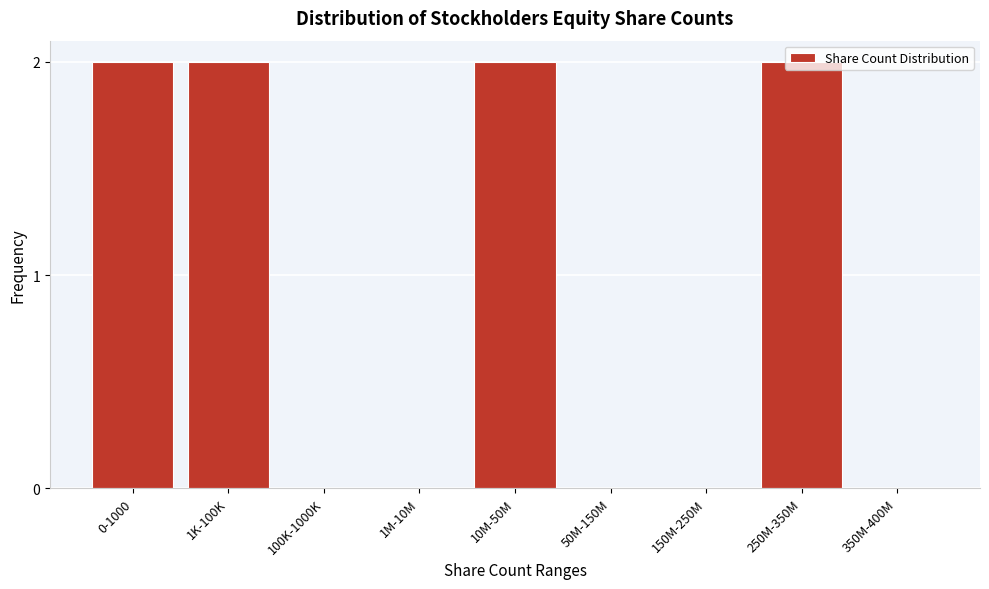

What is the sum of all values?

8